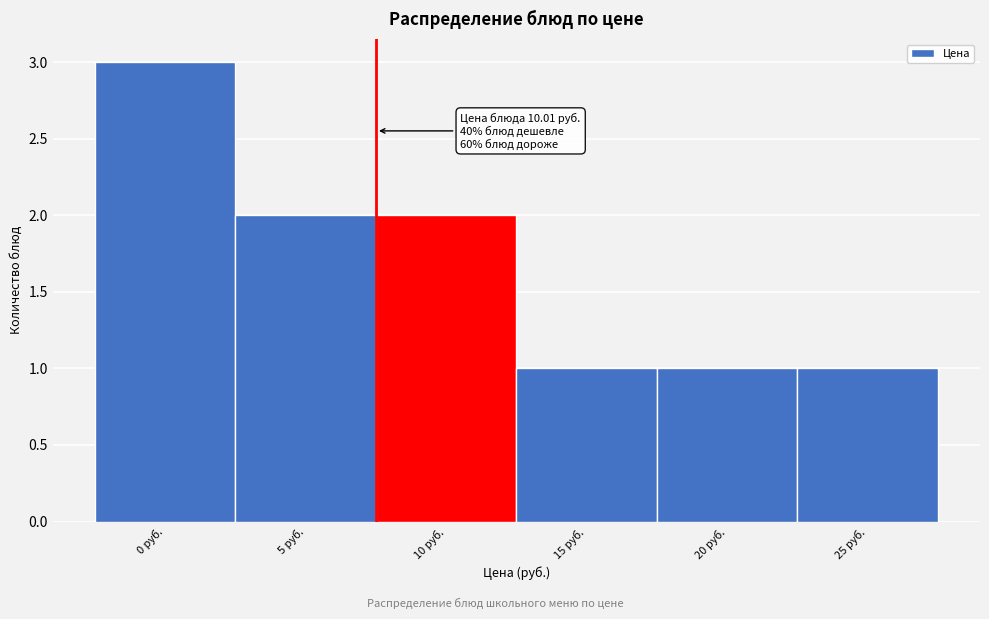

Reading left to right, extract all data points from this chart.

0 руб.=3	5 руб.=2	10 руб.=2	15 руб.=1	20 руб.=1	25 руб.=1